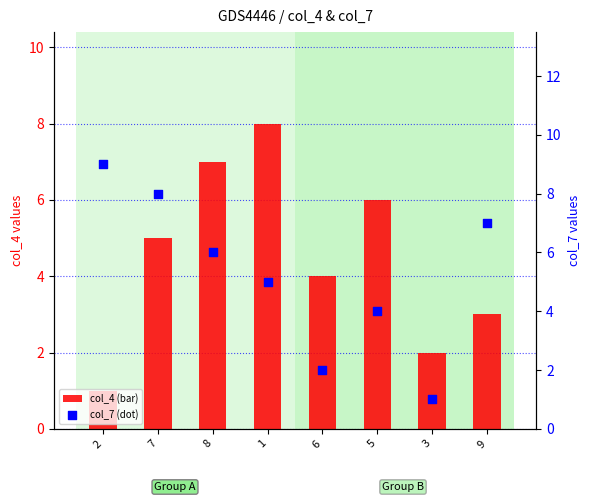

What are all the series names shown in the legend?

col_4 (bar), col_7 (dot)